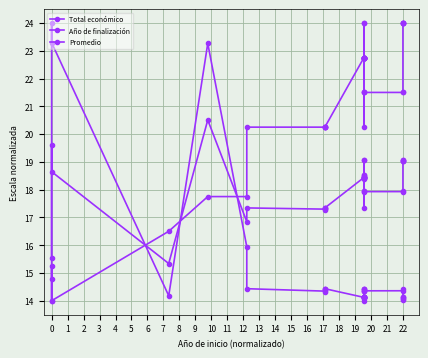

At which category does Total económico reach its first local valley?

3